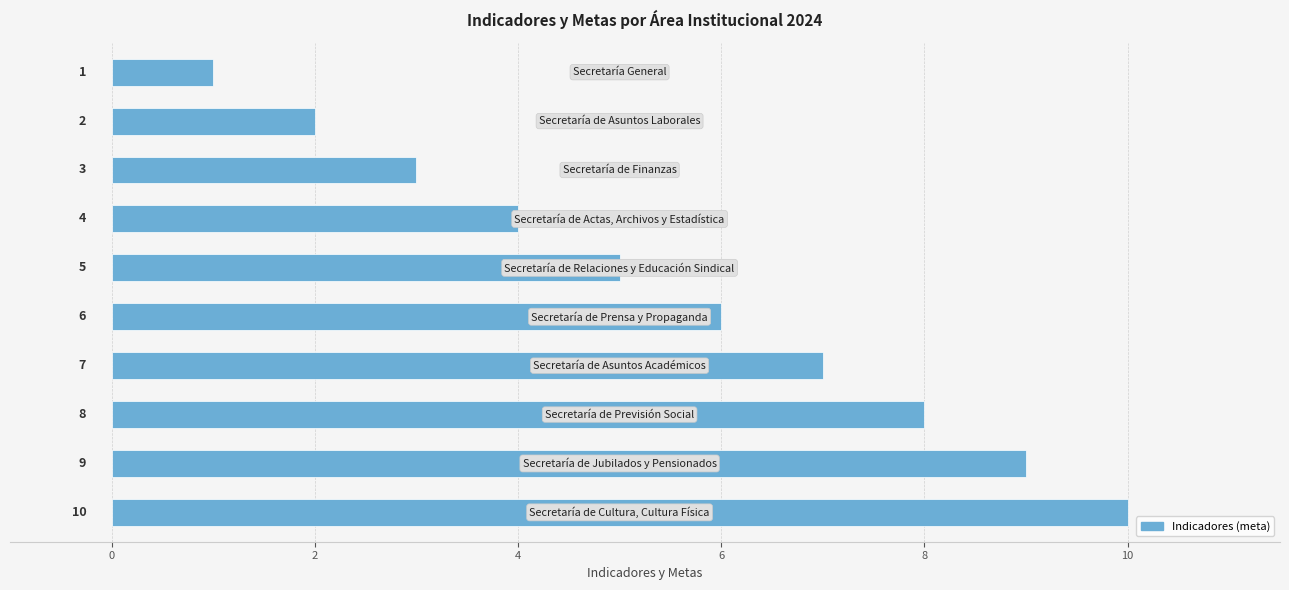

How many bars are there in total?

10